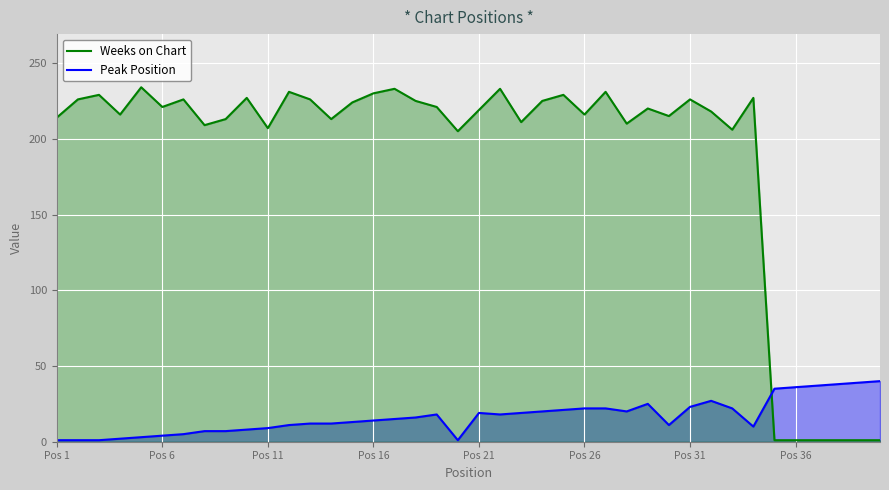

Which series has the largest range (max minus min)?

Weeks on Chart